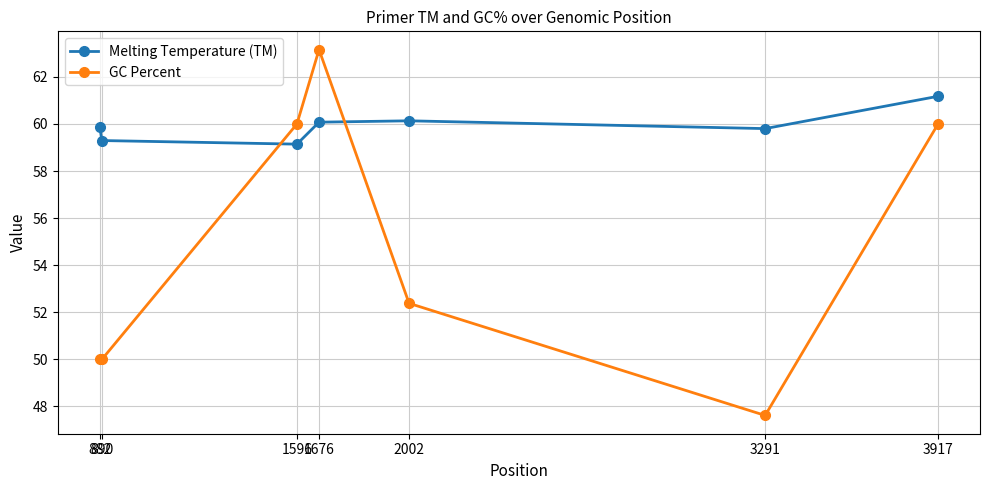

What is the average value of the Melting Temperature (TM) series?

59.9